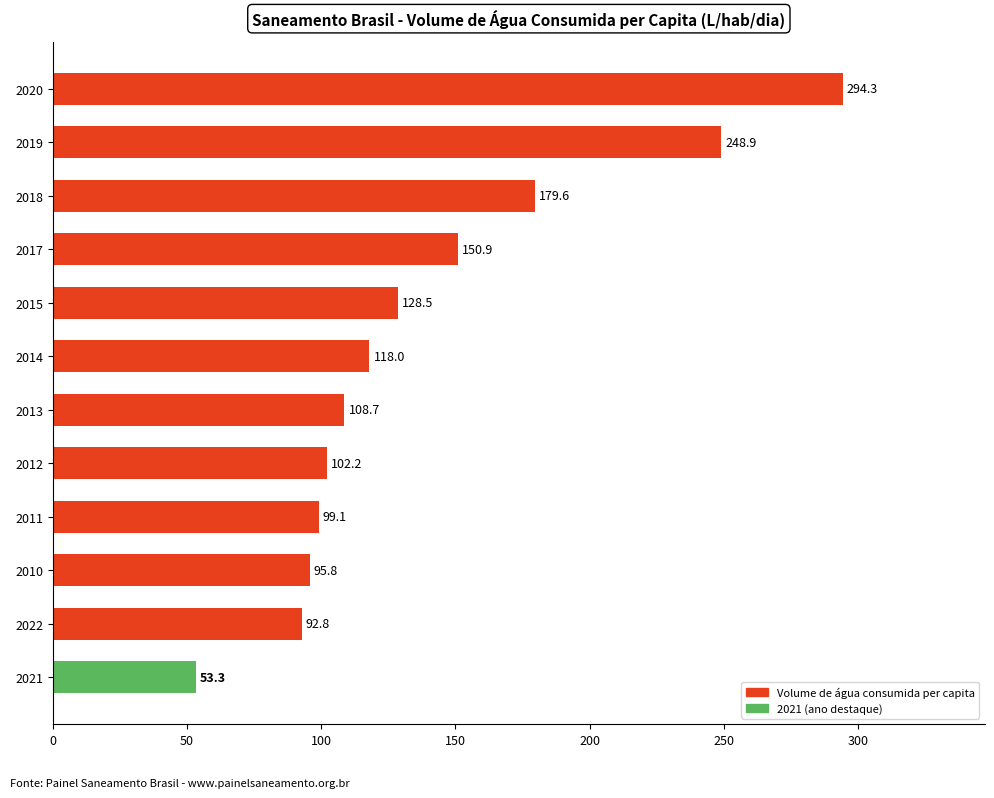

Rank the categories by value from highest to lowest.

2020, 2019, 2018, 2017, 2015, 2014, 2013, 2012, 2011, 2010, 2022, 2021